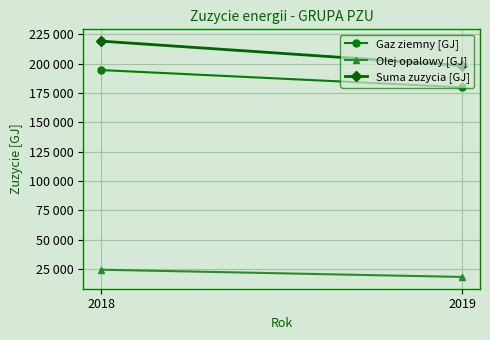

At which category is the sum across all series the highest?

2018